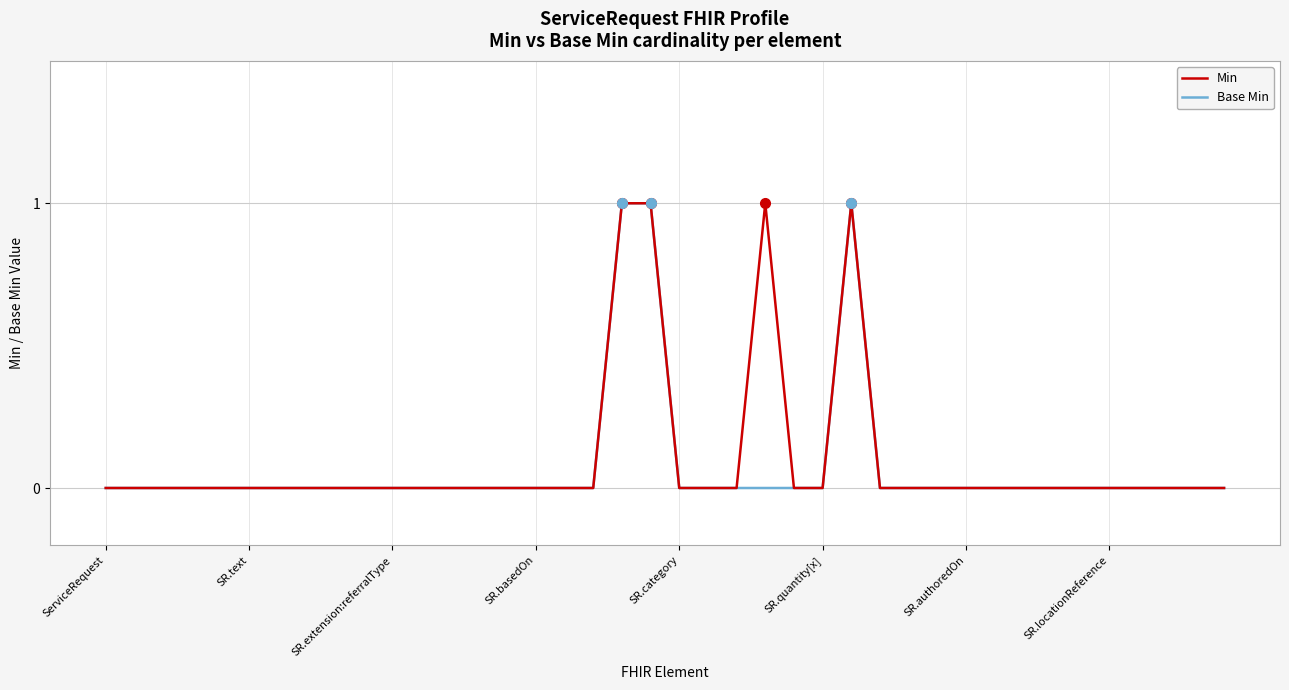

How many lines are shown in the chart?

2